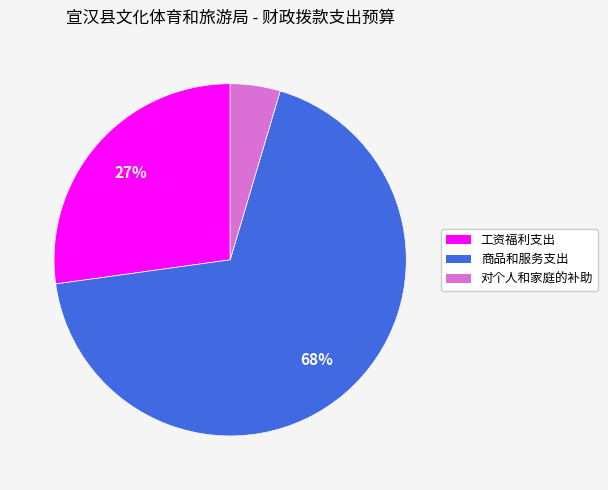

How many segments does this pie chart have?

3